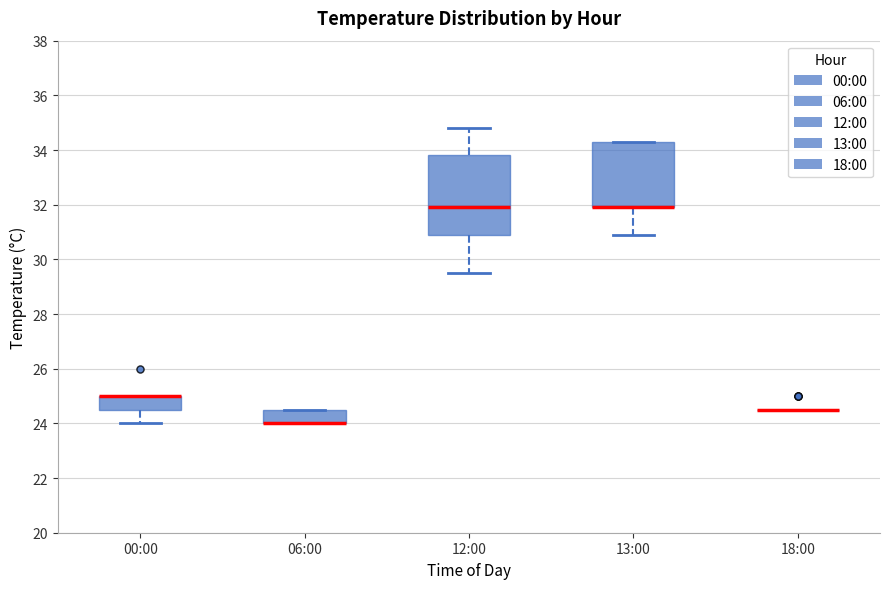

Reading left to right, transcribe this box plot: for each box, give where its median line is, the range the box spans, and where its two whiskers end, as read against the y-axis. The values are not printed on the chart, so give them approximately, as read against the axis.

00:00: median 25.0 (drawn on the box's upper edge), box 24.6 to 25.0, whiskers 24.0 to 25.0
06:00: median 24.0 (drawn on the box's lower edge), box 24.0 to 24.6, whiskers 24.0 to 24.6
12:00: median 32.0, box 31.0 to 33.8, whiskers 29.6 to 34.8
13:00: median 32.0 (drawn on the box's lower edge), box 32.0 to 34.4, whiskers 31.0 to 34.4
18:00: box collapsed to a line at 24.6, whiskers 24.6 to 24.6